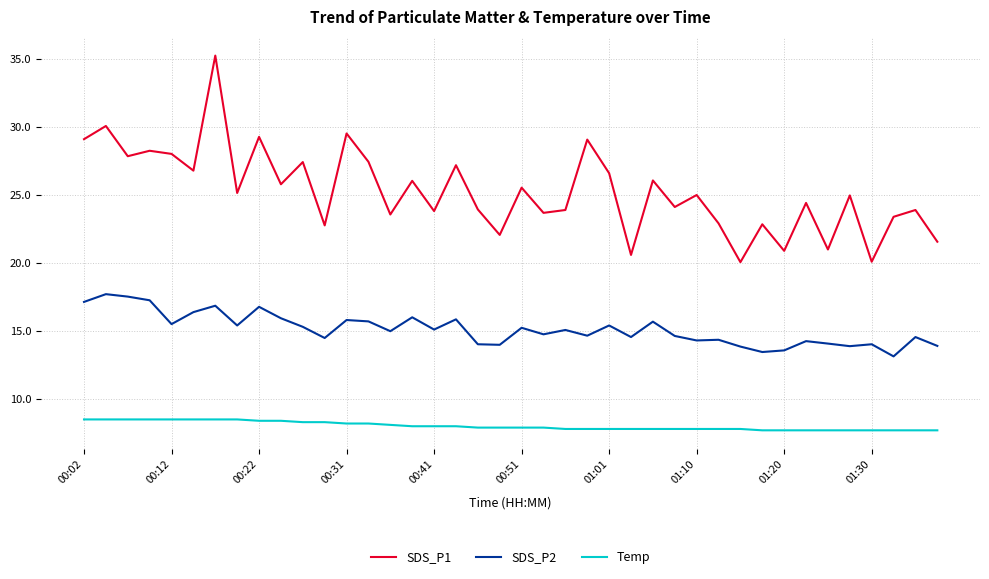

Rank the series by their maximum value, from lowest to highest.

Temp, SDS_P2, SDS_P1